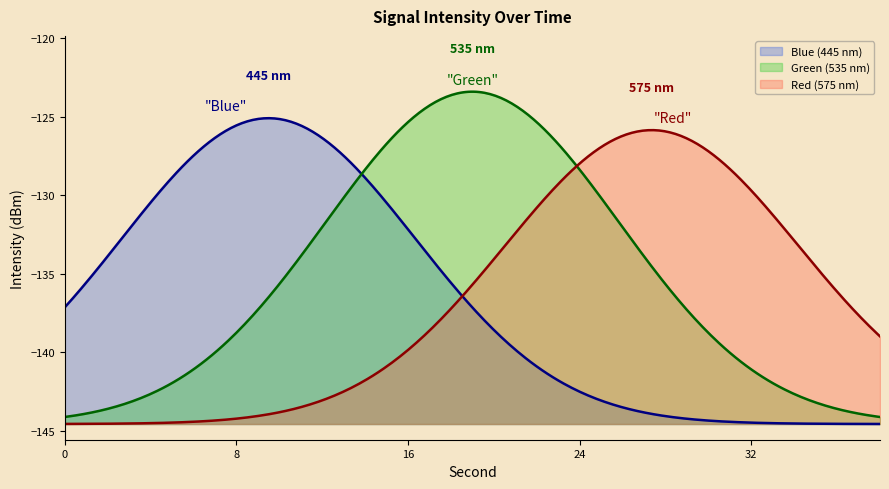

What is the greatest value displayed?

-123.4